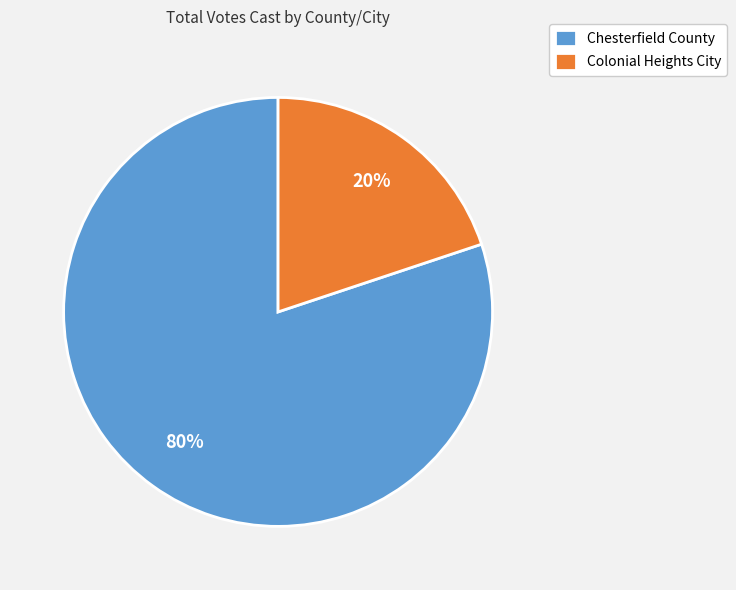

Count the number of slices in the pie.

2